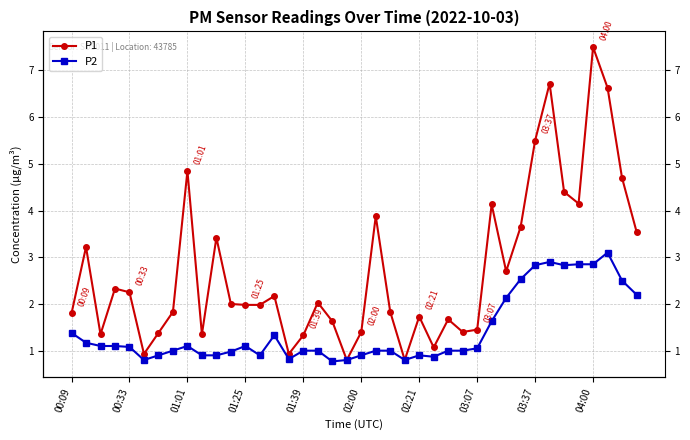

What is the value of the P1 point at the 24th from the left?

0.8